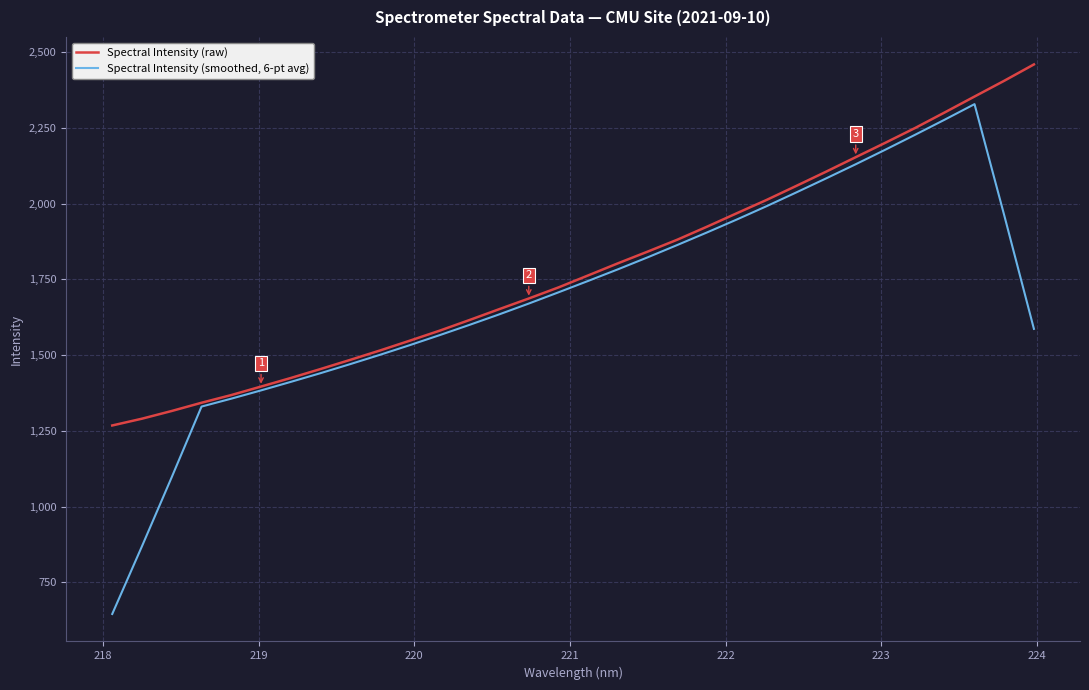

List the series in order of their overall mean, highest first.

Spectral Intensity (raw), Spectral Intensity (smoothed, 6-pt avg)